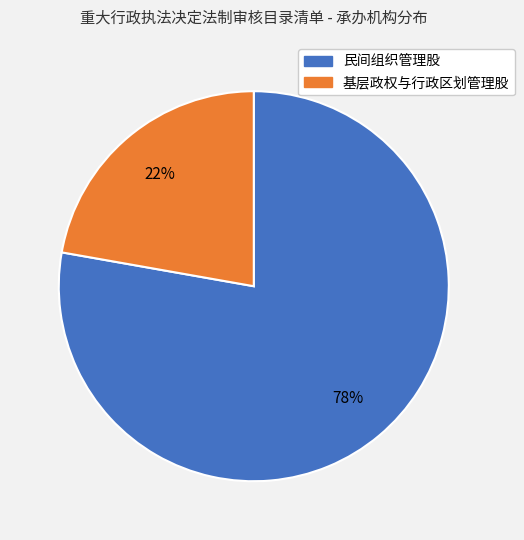

The 基层政权与行政区划管理股 slice represents 22% of the pie. True or false?

True